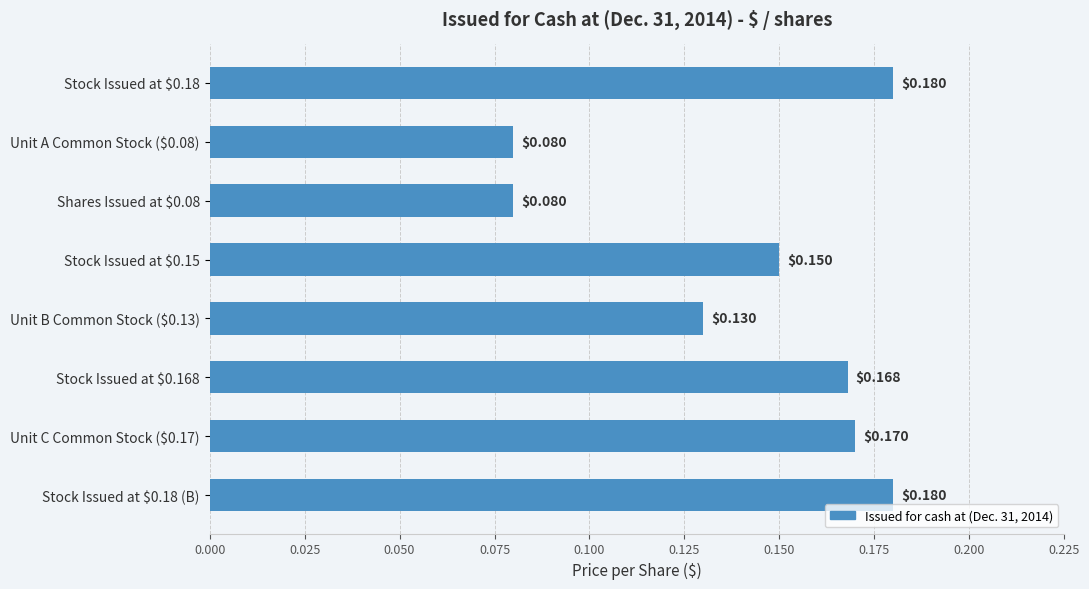

What is the sum of all values?

1.1